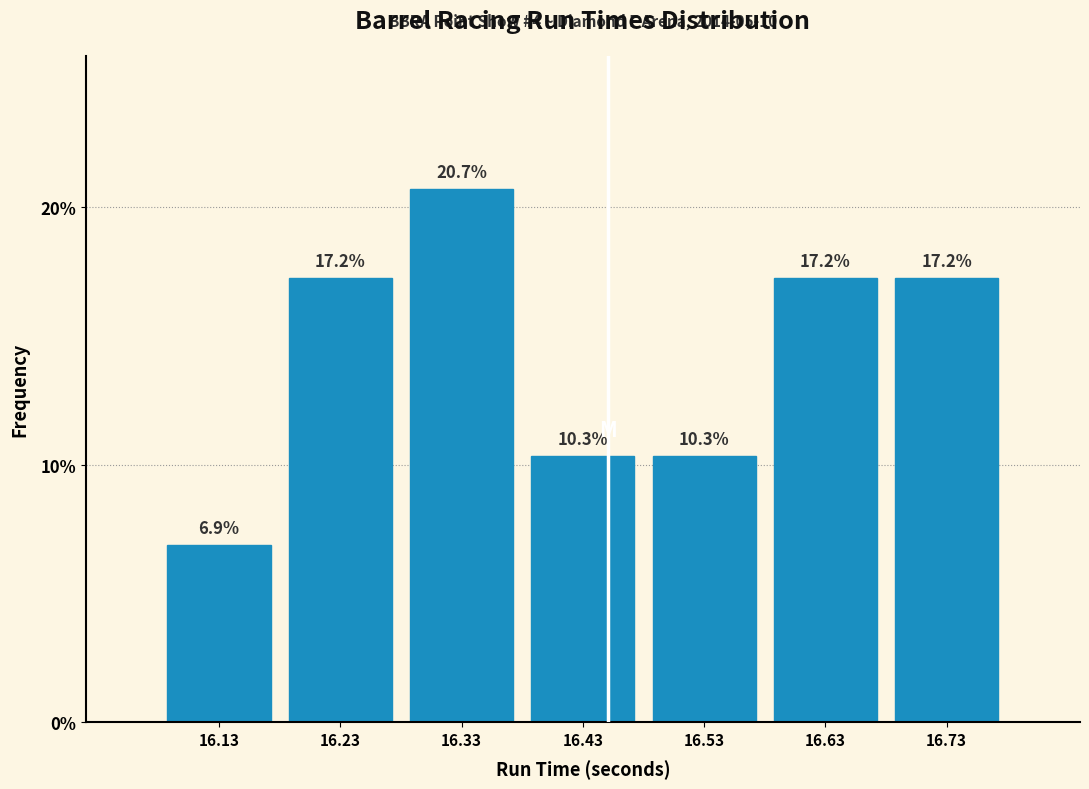

How tall is the bar that spans 16.08 to 16.18 on the x-axis?

6.9